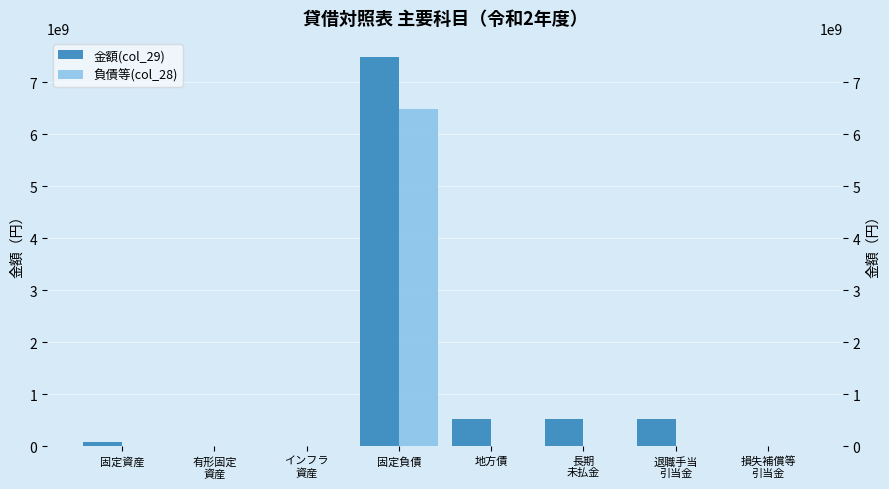

What are all the series names shown in the legend?

金額(col_29), 負債等(col_28)